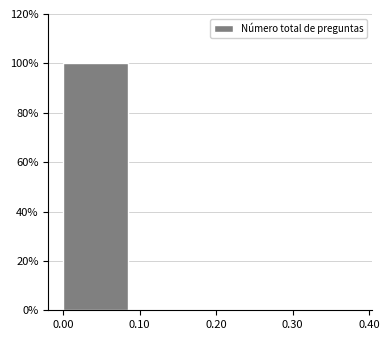

Which range on the x-axis has the tallest bar?

0.00 to 0.10